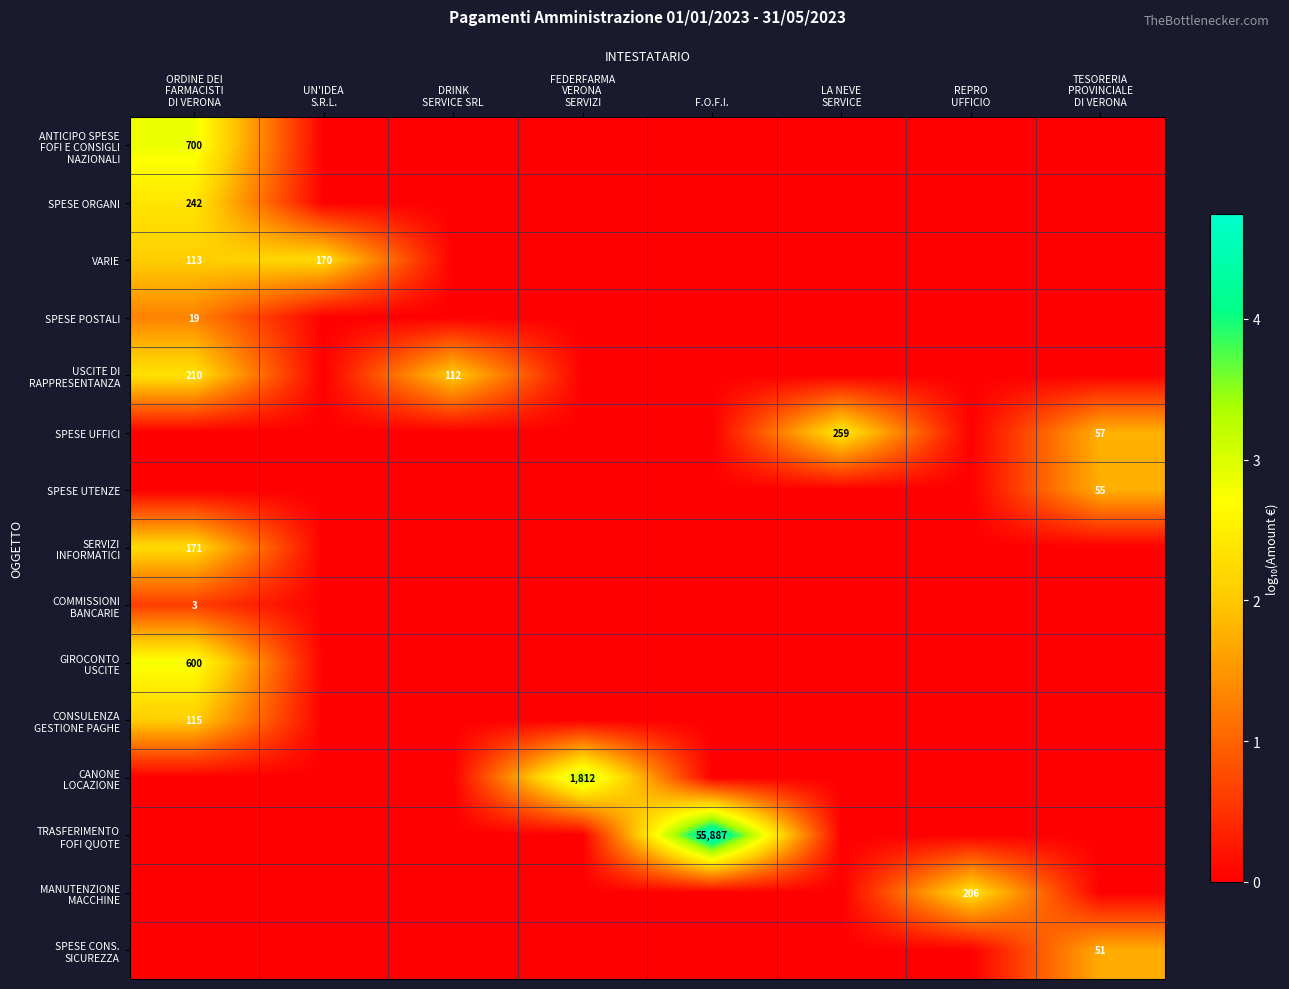

Which series has the largest total across all categories?

TRASFERIMENTO FOFI QUOTE